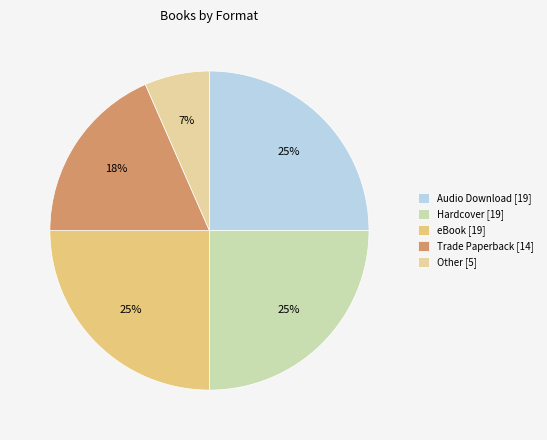

Rank the categories by value from lowest to highest.

Other, Trade Paperback, Audio Download, Hardcover, eBook